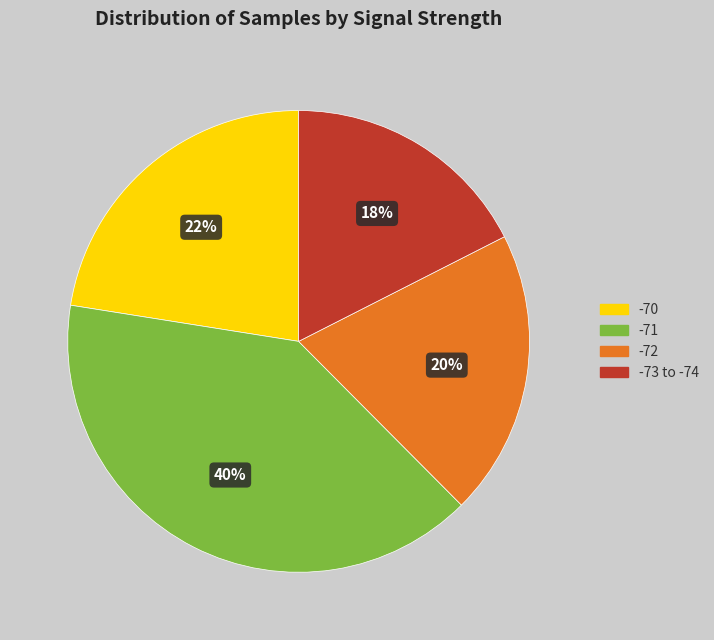

What is the smallest slice in the pie chart?

-73 to -74